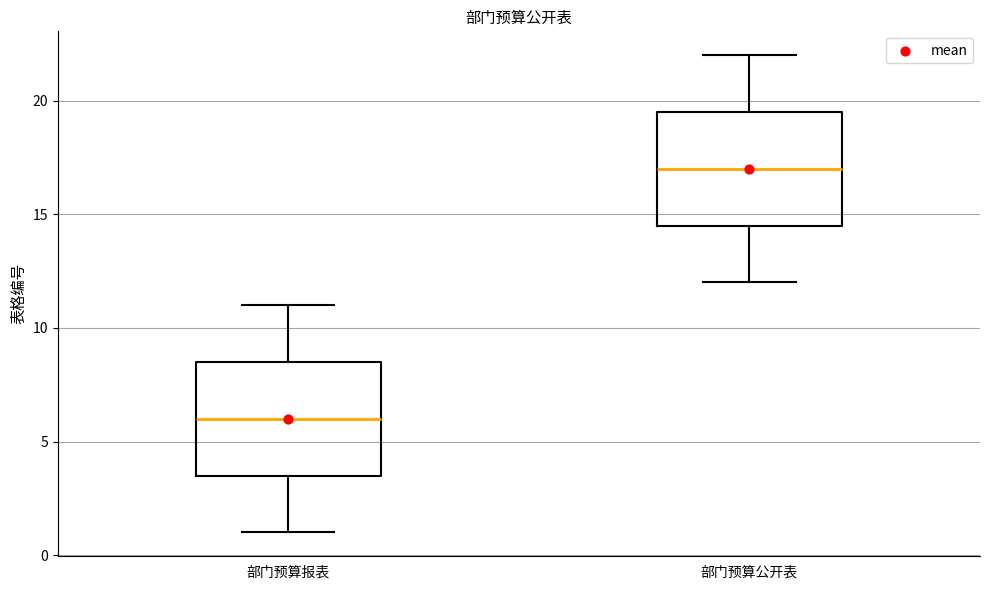

Reading left to right, transcribe this box plot: for each box, give where its median line is, the range the box spans, and where its two whiskers end, as read against the y-axis. The values are not printed on the chart, so give them approximately, as read against the axis.

部门预算报表: median 6.0, box 3.5 to 8.5, whiskers 1.0 to 11.0
部门预算公开表: median 17.0, box 14.5 to 19.5, whiskers 12.0 to 22.0